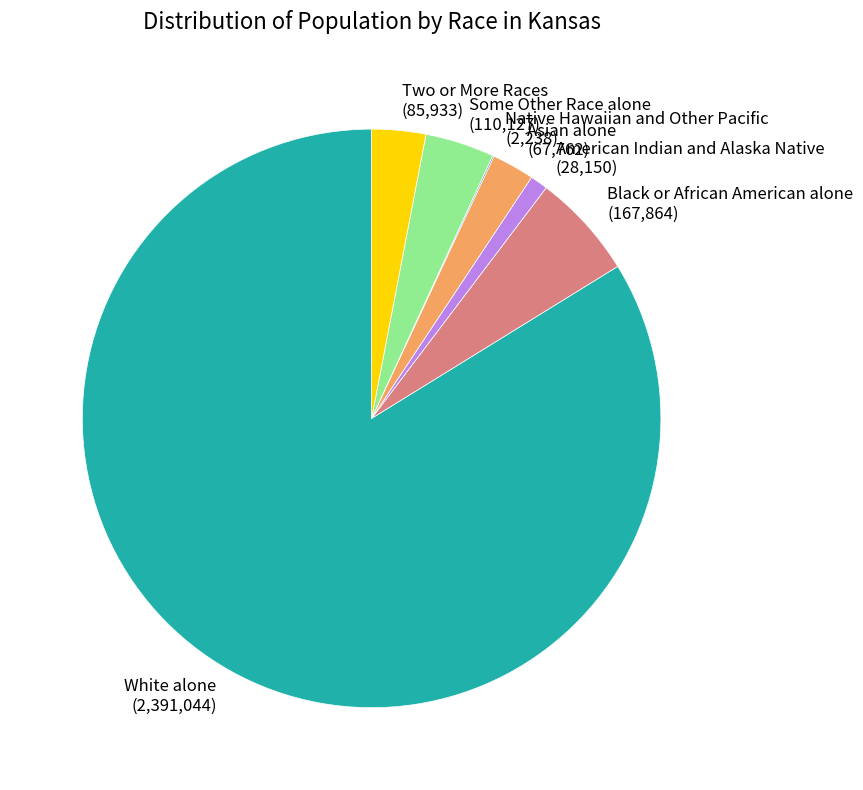

Which slice represents more than half of the pie?

White alone